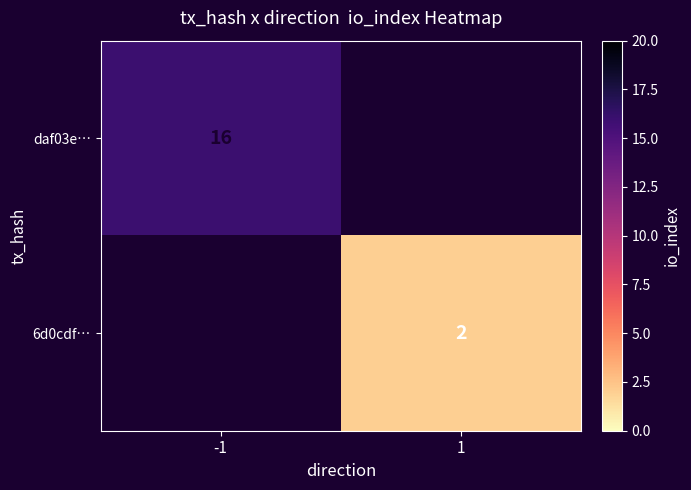

Is it true that daf03e… equals 26 at -1?

False